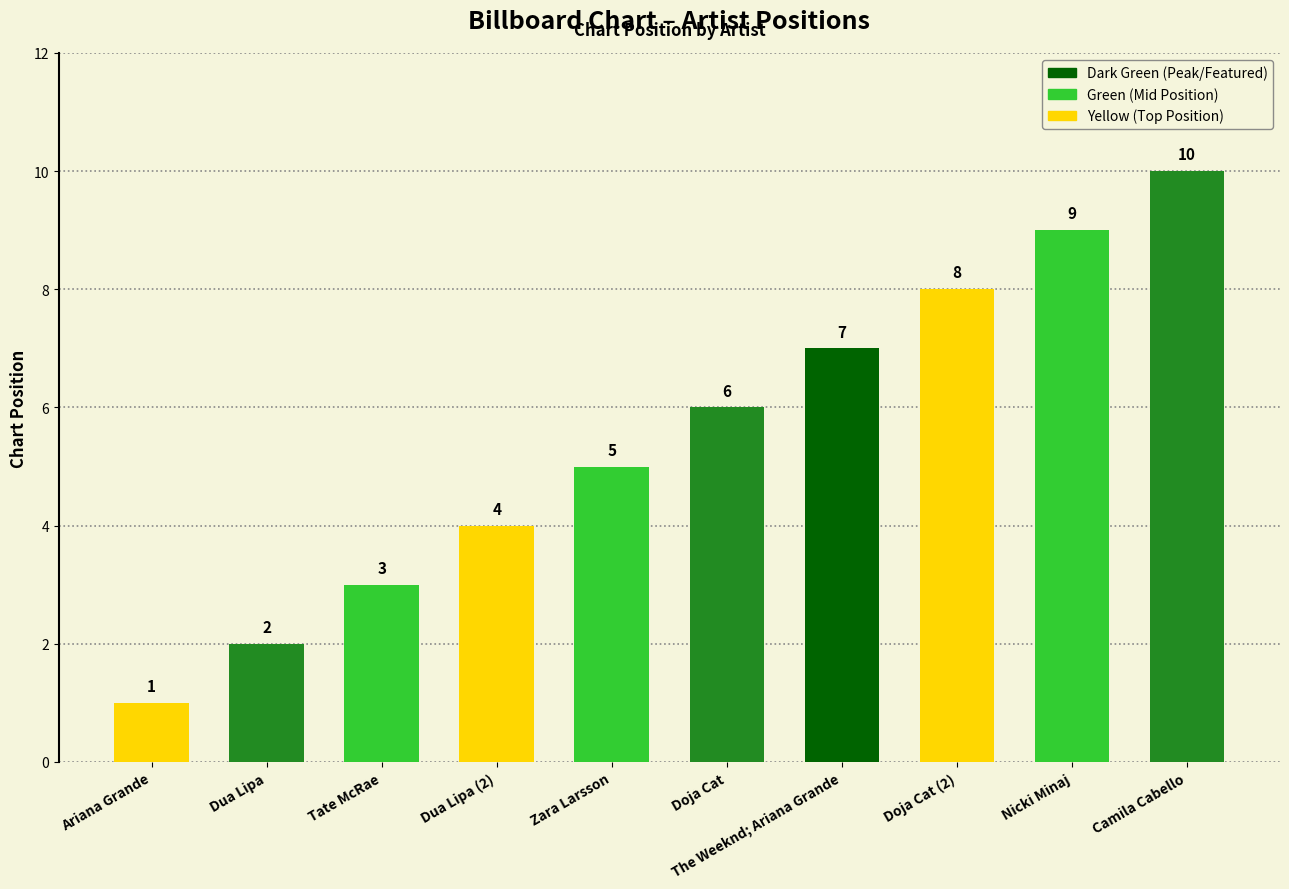

Reading left to right, extract all data points from this chart.

1	2	3	4	5	6	7	8	9	10